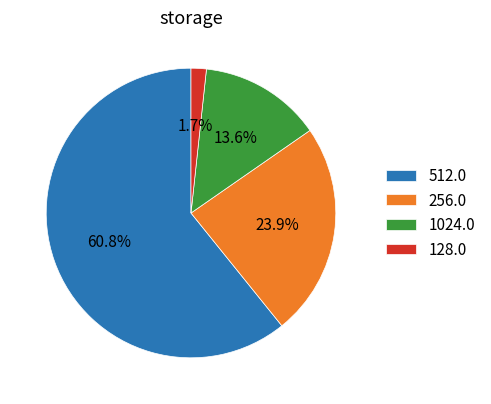

How much of the chart is everything except 128.0?

98.3%